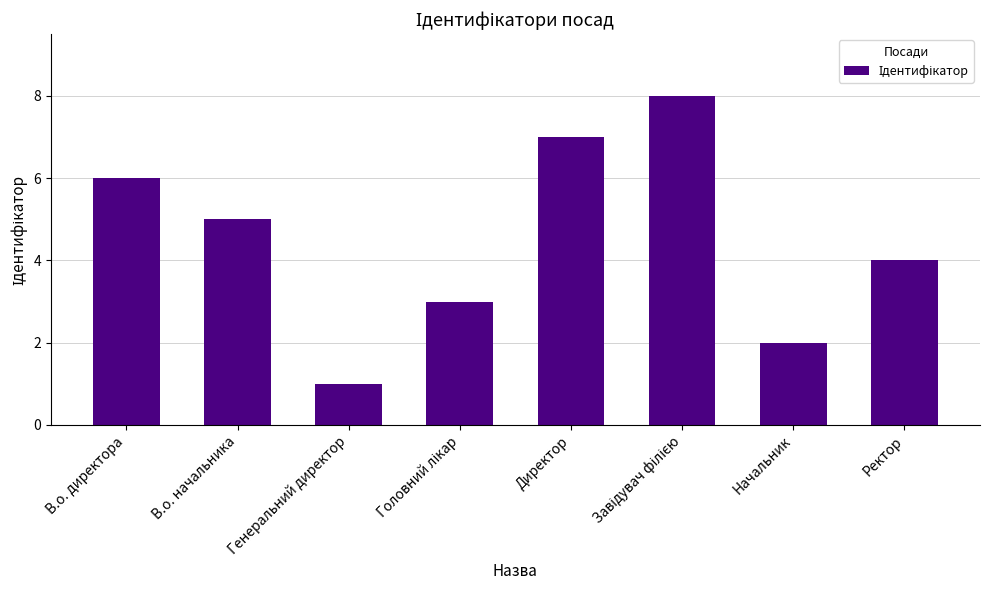

At which label does the data first exceed 5?

В.о. директора